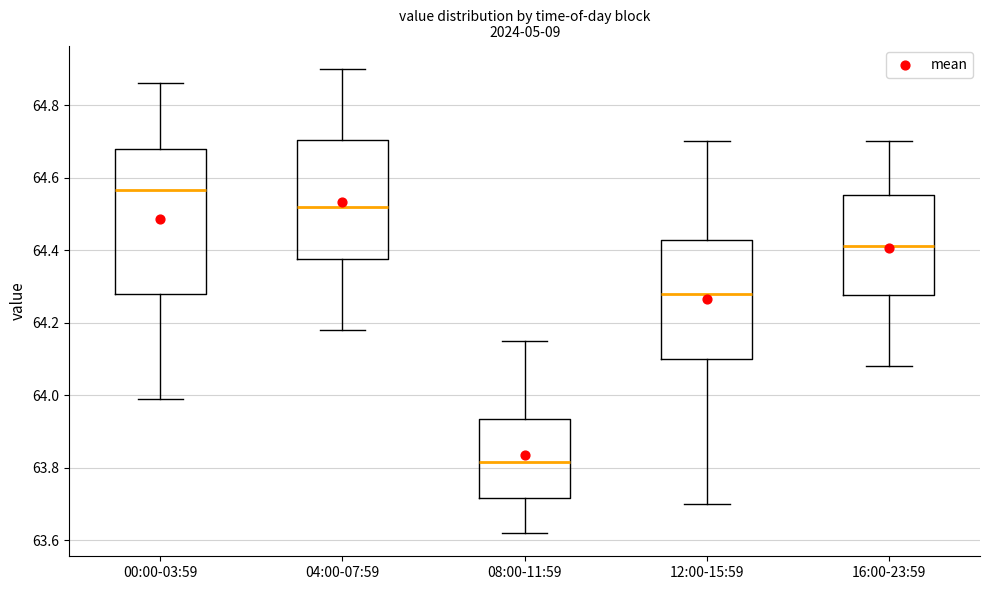

Reading left to right, read every box against the y-axis: the position of its median line, the range the box covers, and the ends of its whiskers. The values are not printed on the chart, so give them approximately, as read against the axis.

00:00-03:59: median 64.56, box 64.28 to 64.68, whiskers 64.00 to 64.86
04:00-07:59: median 64.52, box 64.38 to 64.70, whiskers 64.18 to 64.90
08:00-11:59: median 63.82, box 63.72 to 63.94, whiskers 63.62 to 64.16
12:00-15:59: median 64.28, box 64.10 to 64.42, whiskers 63.70 to 64.70
16:00-23:59: median 64.42, box 64.28 to 64.56, whiskers 64.08 to 64.70